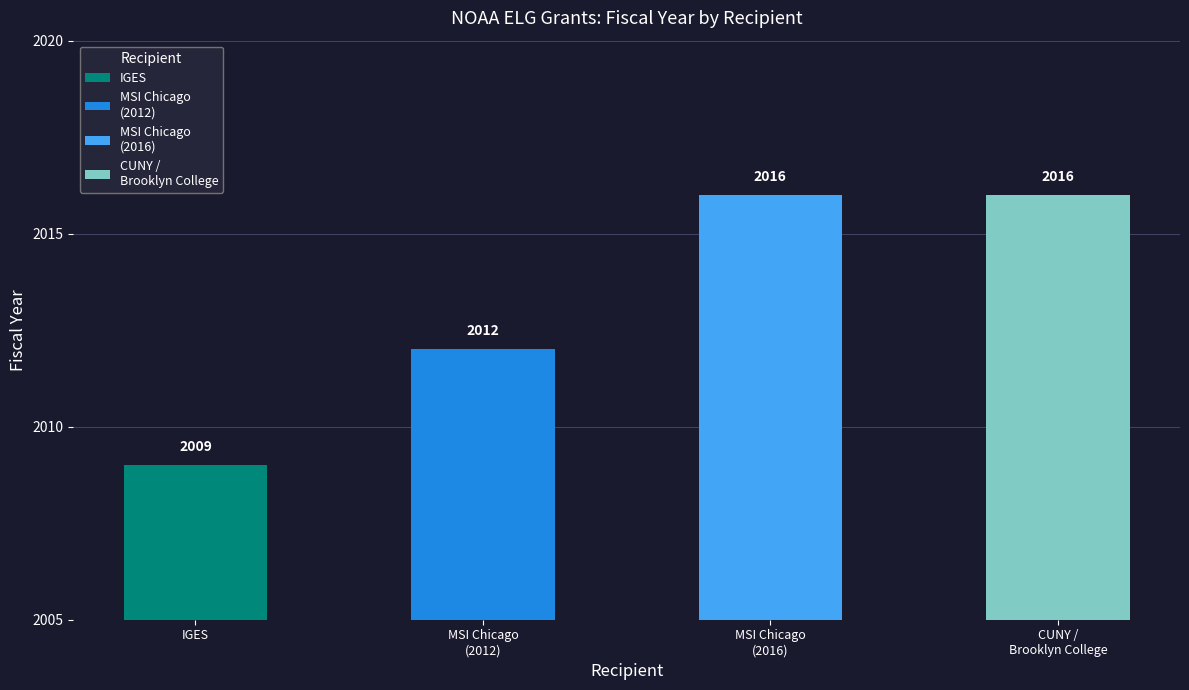

What is the change in value from Museum of Science and Industry (MSI) Chicago to Research Foundation of CUNY / Brooklyn College?

+4